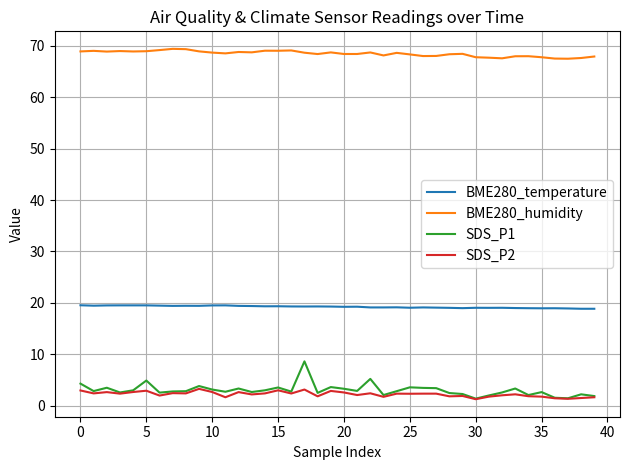

Is this an area chart (filled region under the line)?

No